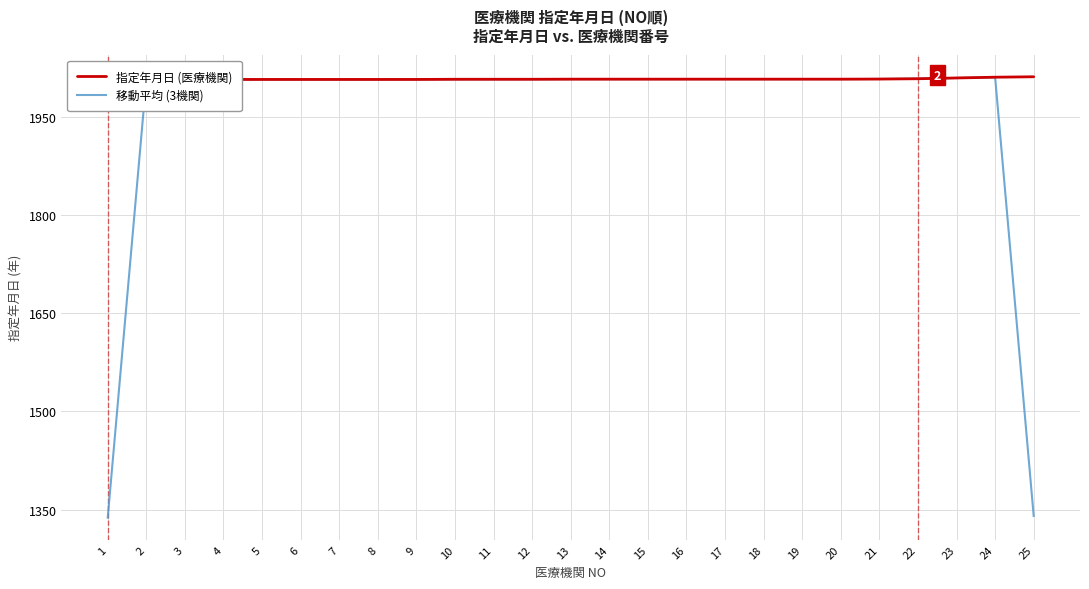

How many lines are shown in the chart?

2